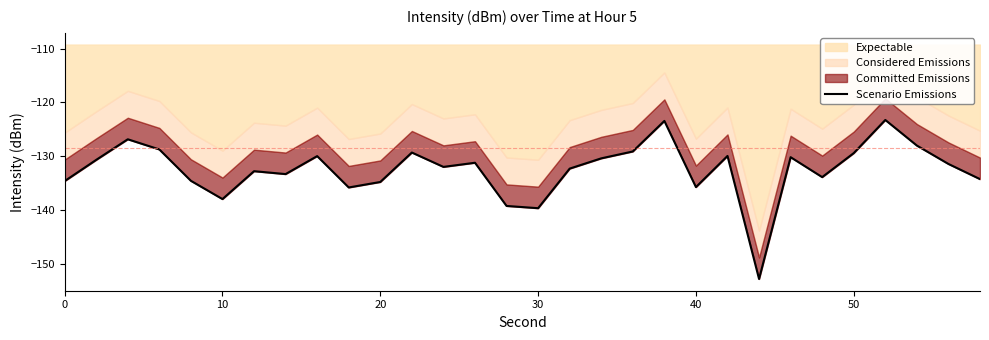

How many interior local valleys (lower than both neighbors) does the data have?

8